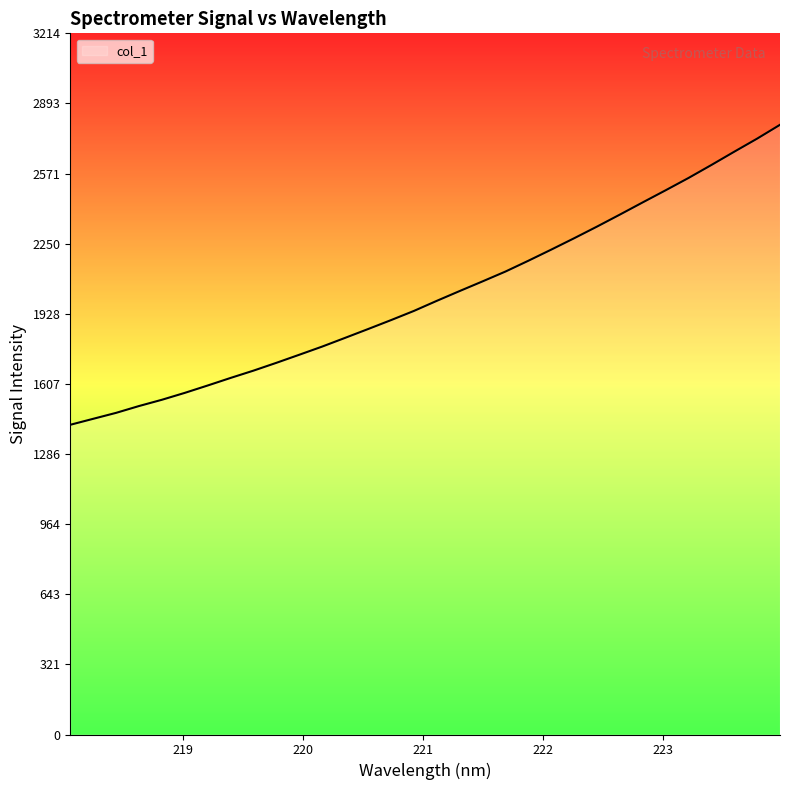

What is the smallest value displayed?

1419.6